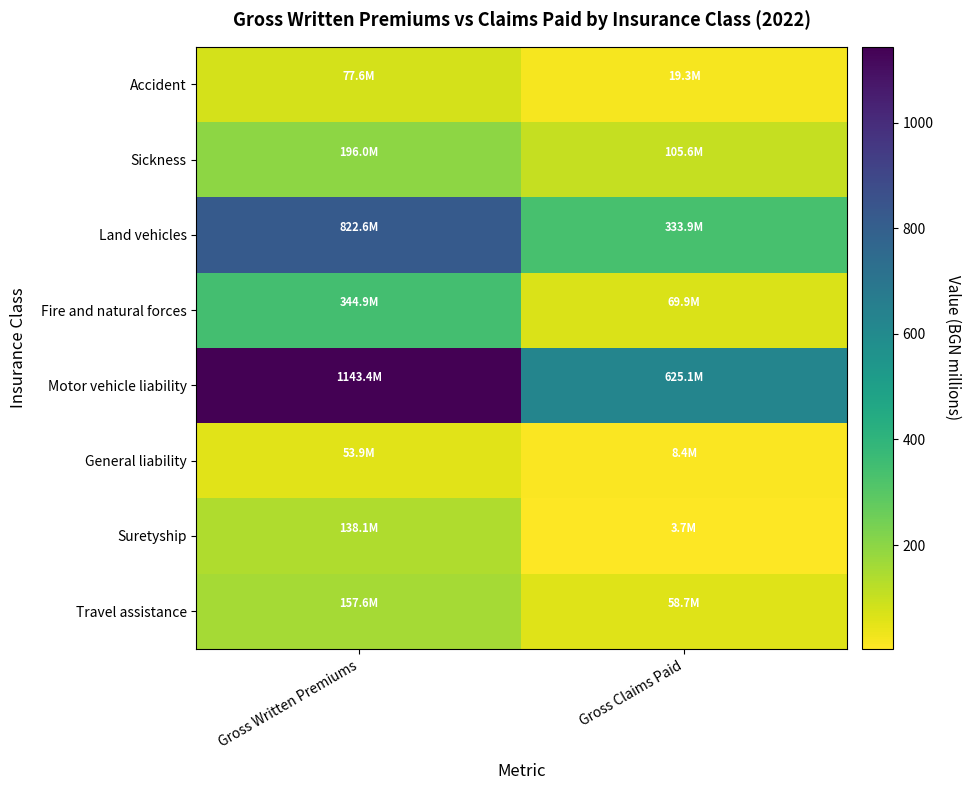

What is the smallest value displayed?

3.7